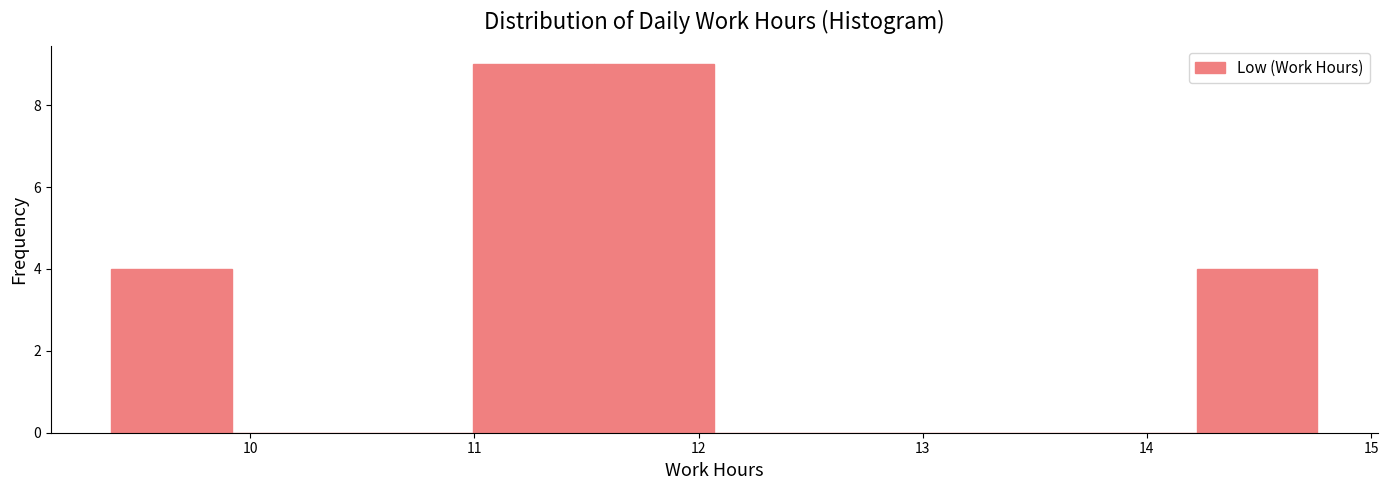

What is the height of the bar covering 11.5 to 12.1 on the x-axis? Neither the bar edges nor the heights are printed on the chart, so give them approximately, as read against the axes.

9